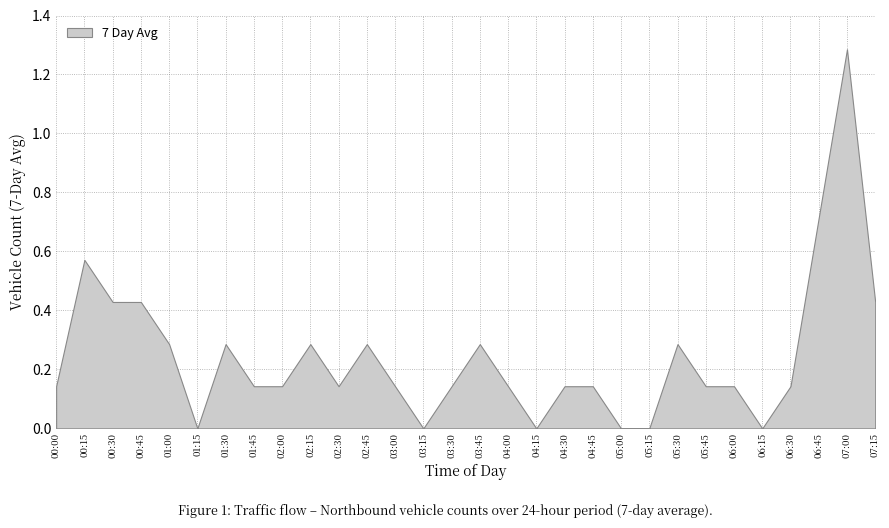

Is it true that the value at 06:15 is 0.8?

False